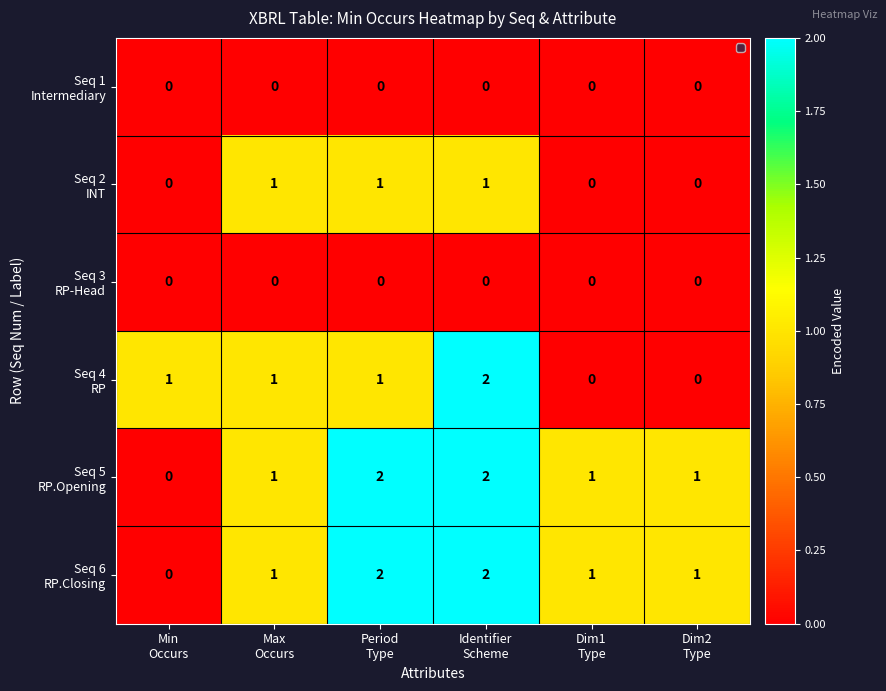

At how many categories does at least one series exceed 0?

6